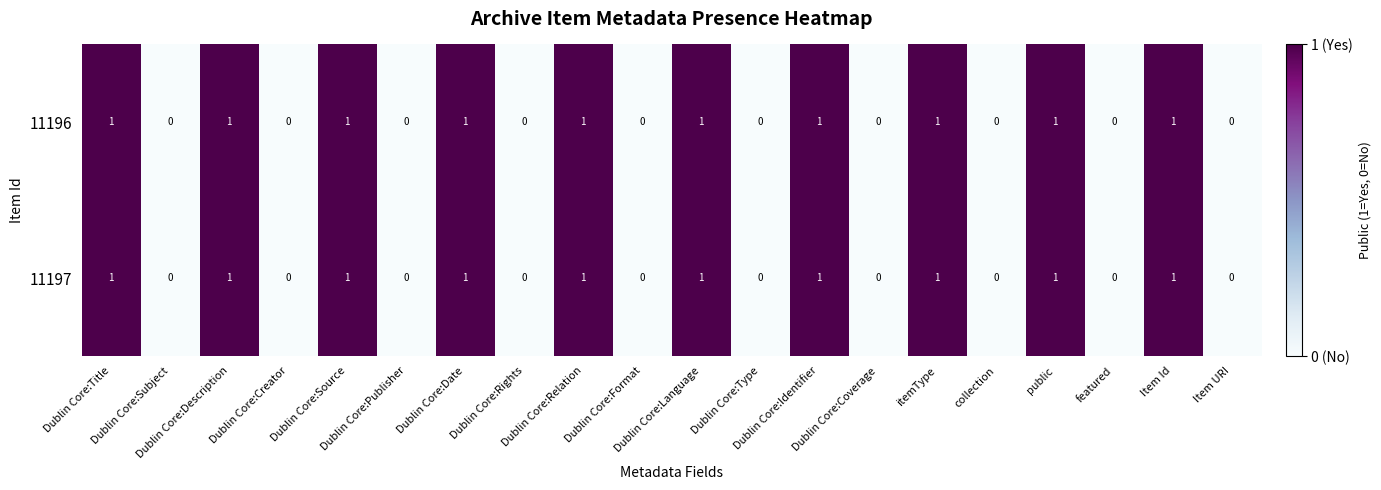

What is the greatest value displayed?

1